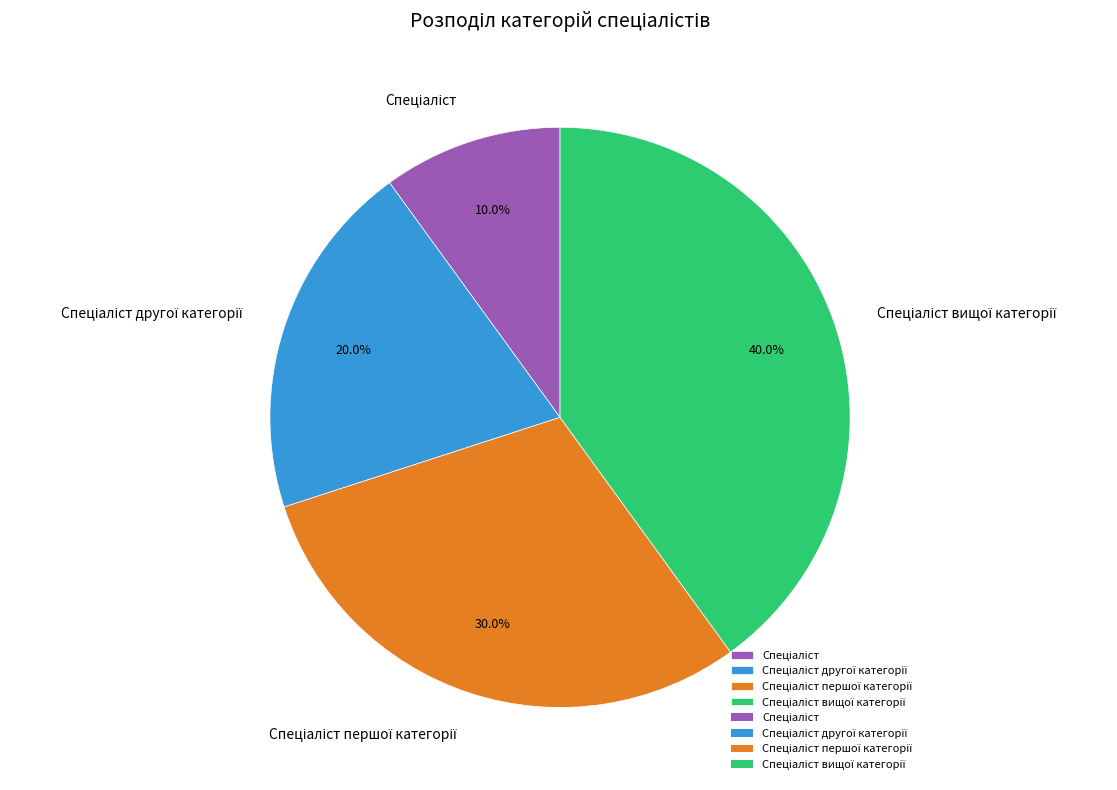

Is there a majority slice in this chart?

No